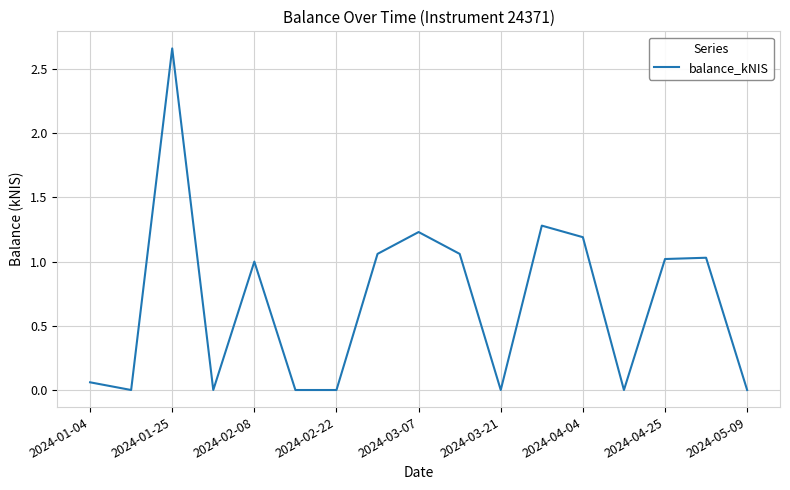

What is the average value?

0.7